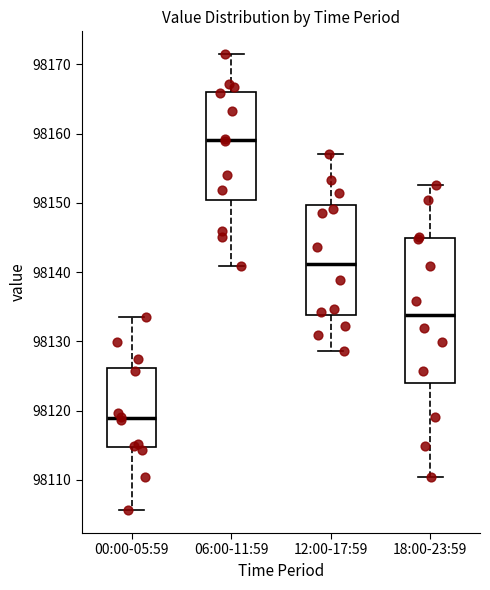

Where is the upper edge of the box for 06:00-11:59 on the y-axis? The values are not printed on the chart, so give them approximately, as read against the axis.

98166